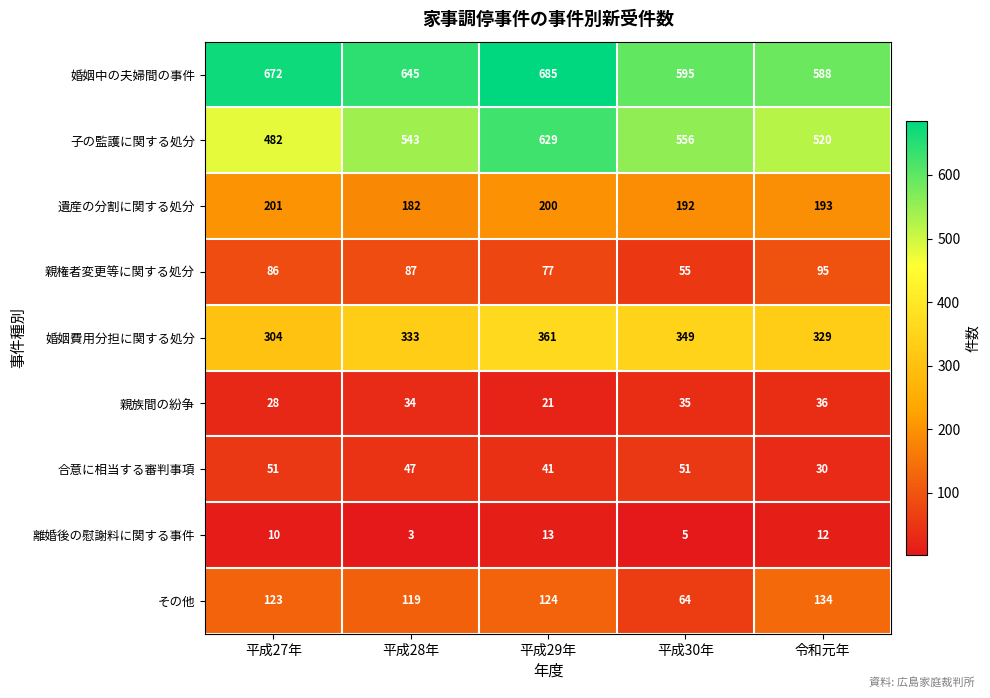

Which series has the largest total across all categories?

婚姻中の夫婦間の事件